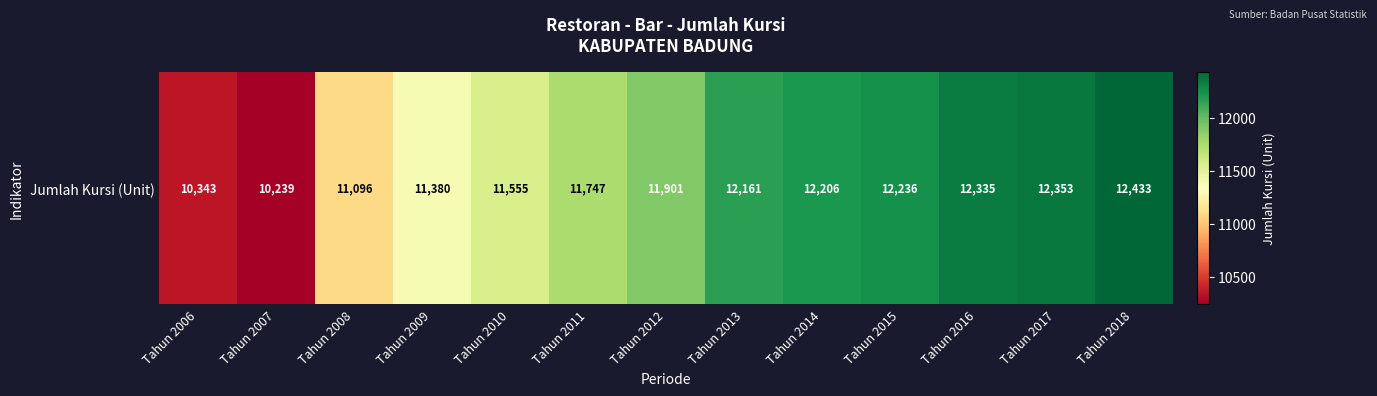

Reading left to right, list all the values displayed in this chart.

Tahun 2006=10343	Tahun 2007=10239	Tahun 2008=11096	Tahun 2009=11380	Tahun 2010=11555	Tahun 2011=11747	Tahun 2012=11901	Tahun 2013=12161	Tahun 2014=12206	Tahun 2015=12236	Tahun 2016=12335	Tahun 2017=12353	Tahun 2018=12433